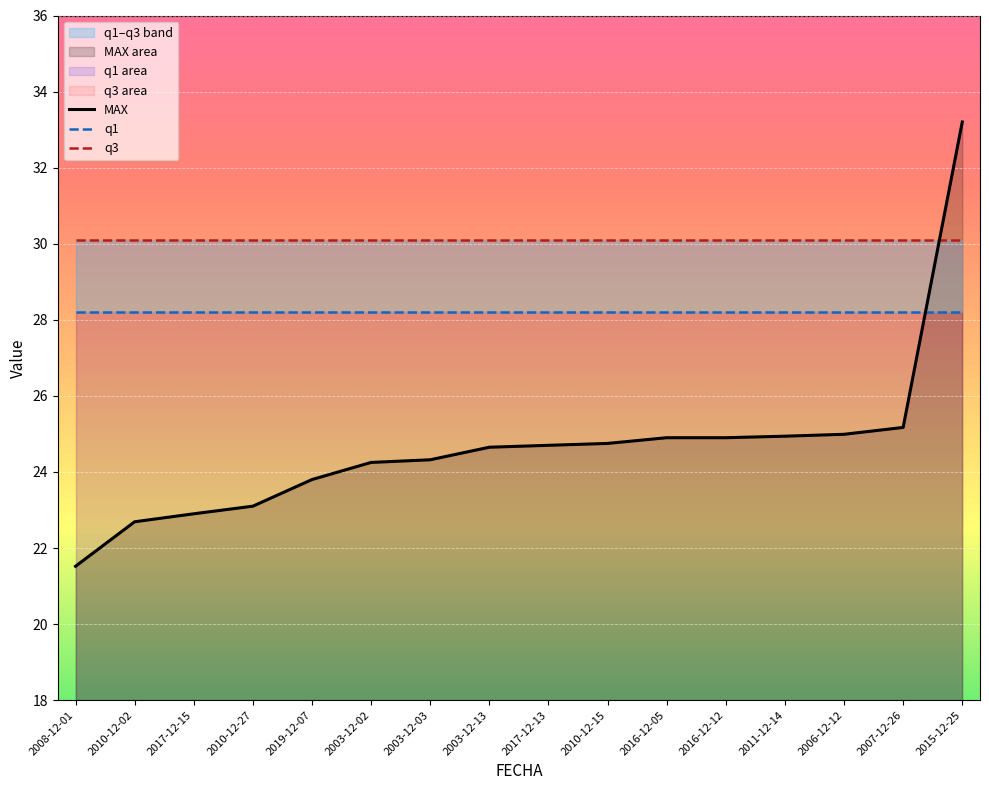

List the labels in order of q1 value, smallest first.

2008-12-01, 2010-12-02, 2017-12-15, 2010-12-27, 2019-12-07, 2003-12-02, 2003-12-03, 2003-12-13, 2017-12-13, 2010-12-15, 2016-12-05, 2016-12-12, 2011-12-14, 2006-12-12, 2007-12-26, 2015-12-25